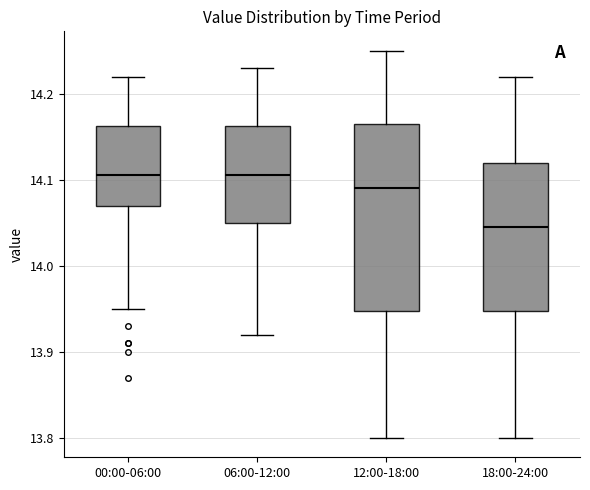

Where does the median line of the box for 06:00-12:00 sit on the y-axis? The values are not printed on the chart, so give them approximately, as read against the axis.

14.11